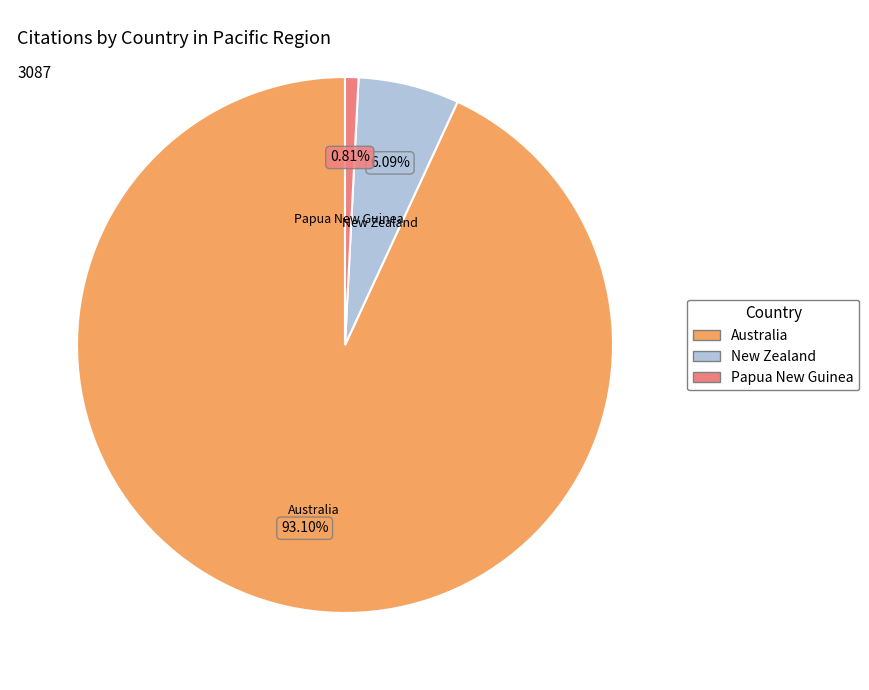

Does any single category account for the majority?

Yes